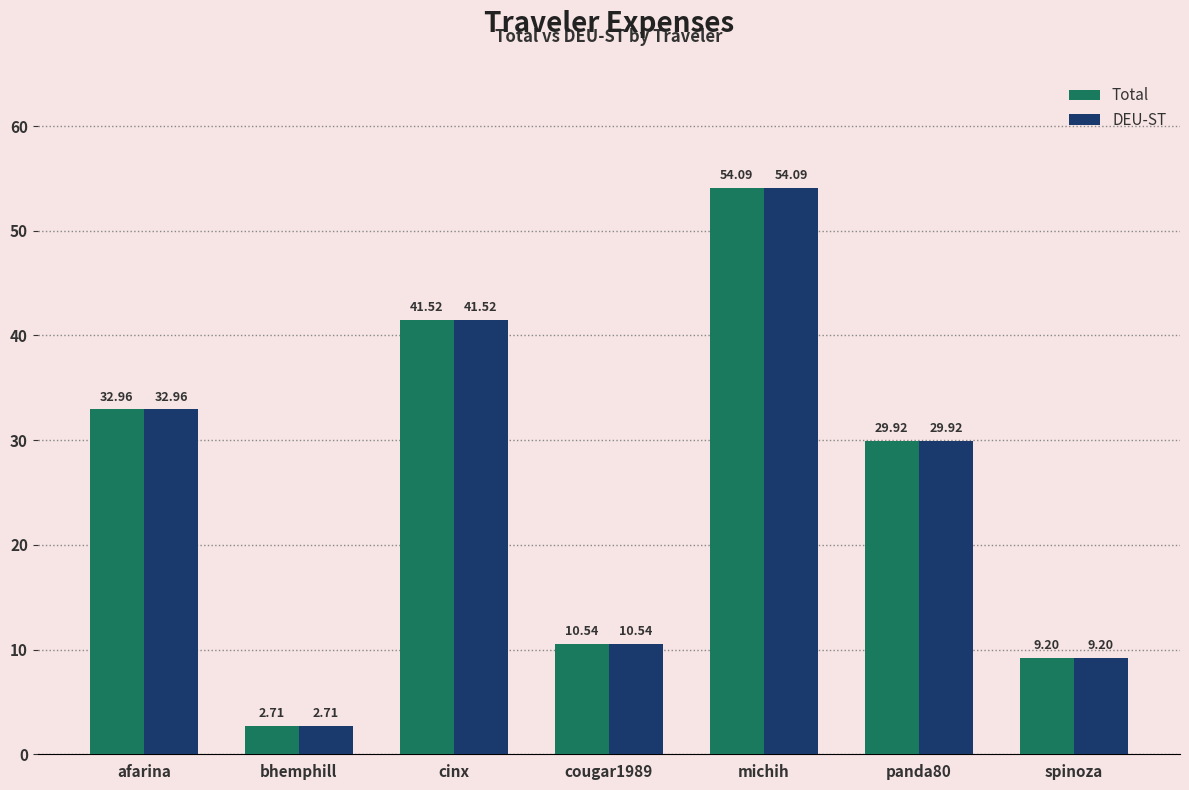

What is the average value of the Total series?

25.8